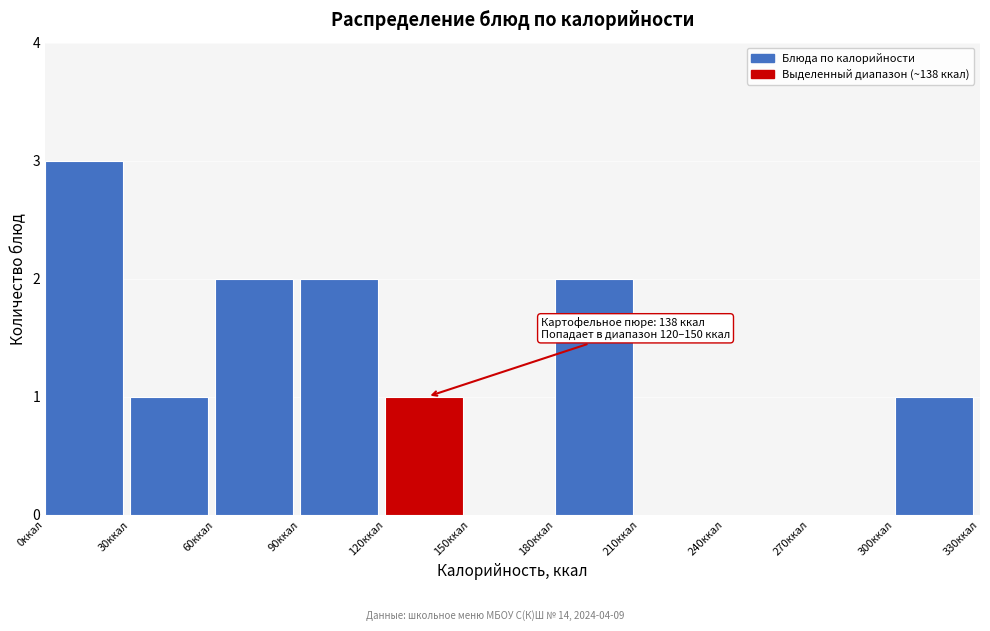

Which range on the x-axis has the tallest bar?

0 to 30